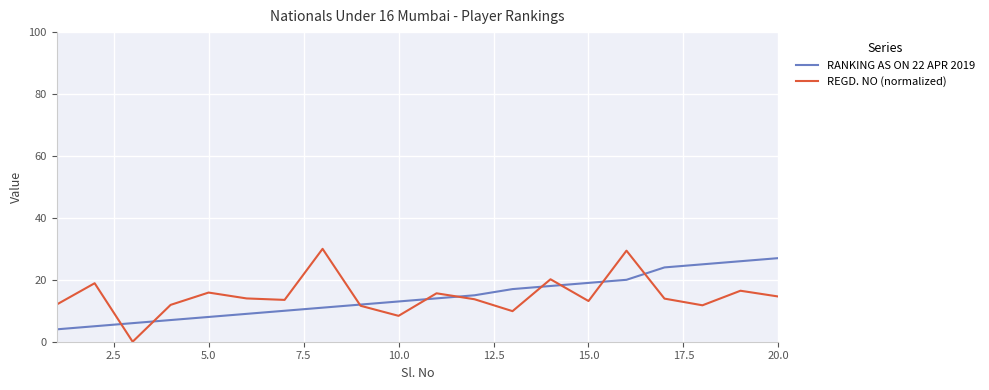

What is the maximum value for RANKING AS ON 22 APR 2019?

27.0